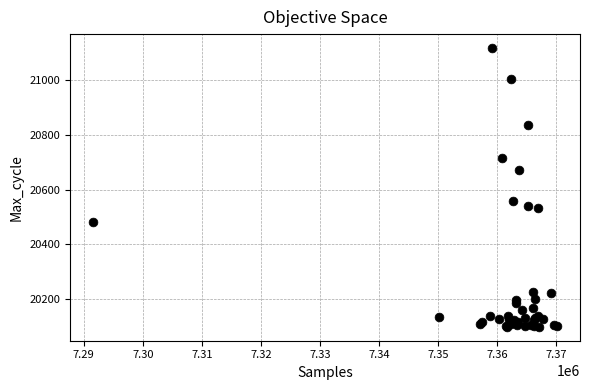

What Y value in the scatter plot is closest to 20608?

20559